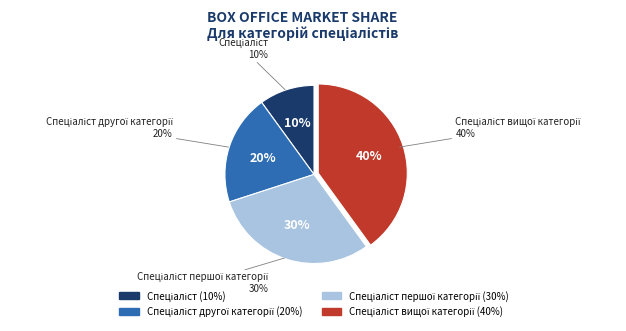

What is the largest slice in the pie chart?

Спеціаліст вищої категорії